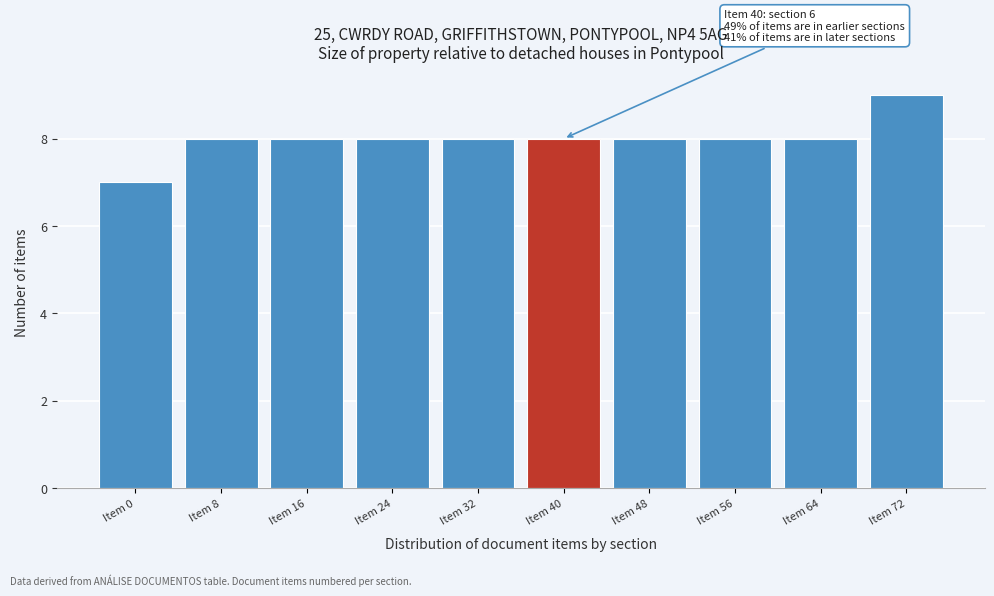

Reading right to left, list all the values displayed in this chart.

9	8	8	8	8	8	8	8	8	7